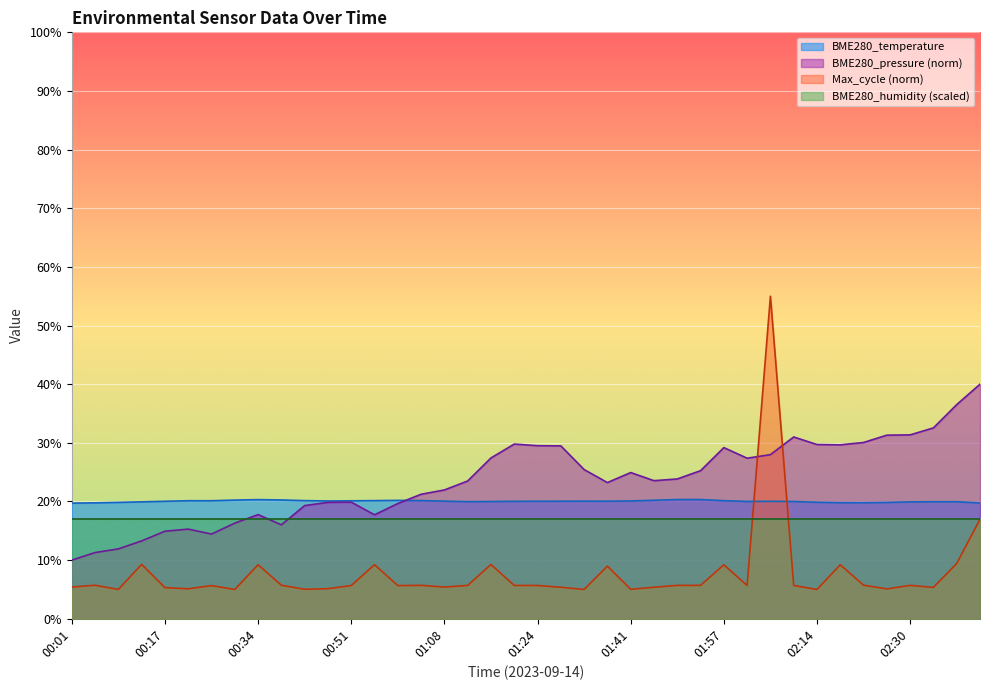

What value does the data have at 01:24?

20.0